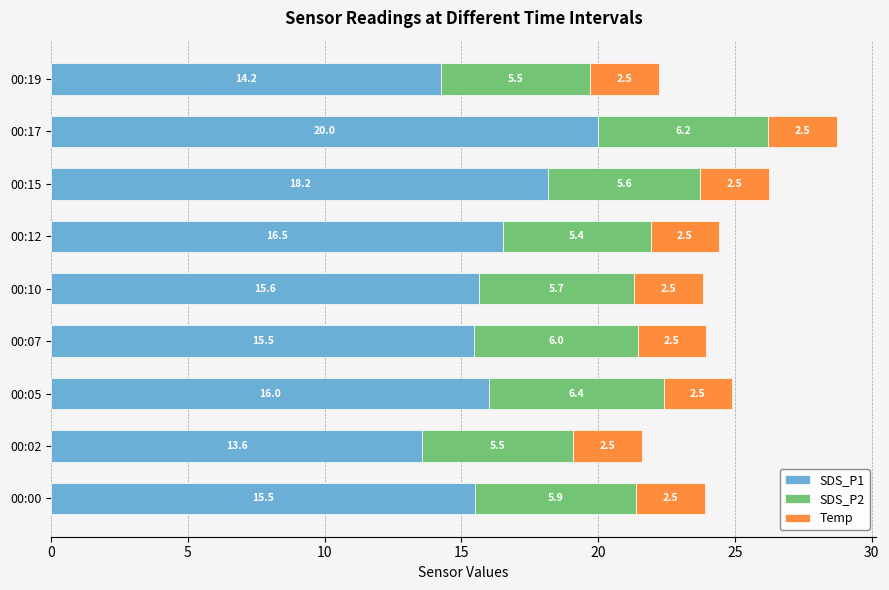

What is the lowest value of the SDS_P1 series?

13.6